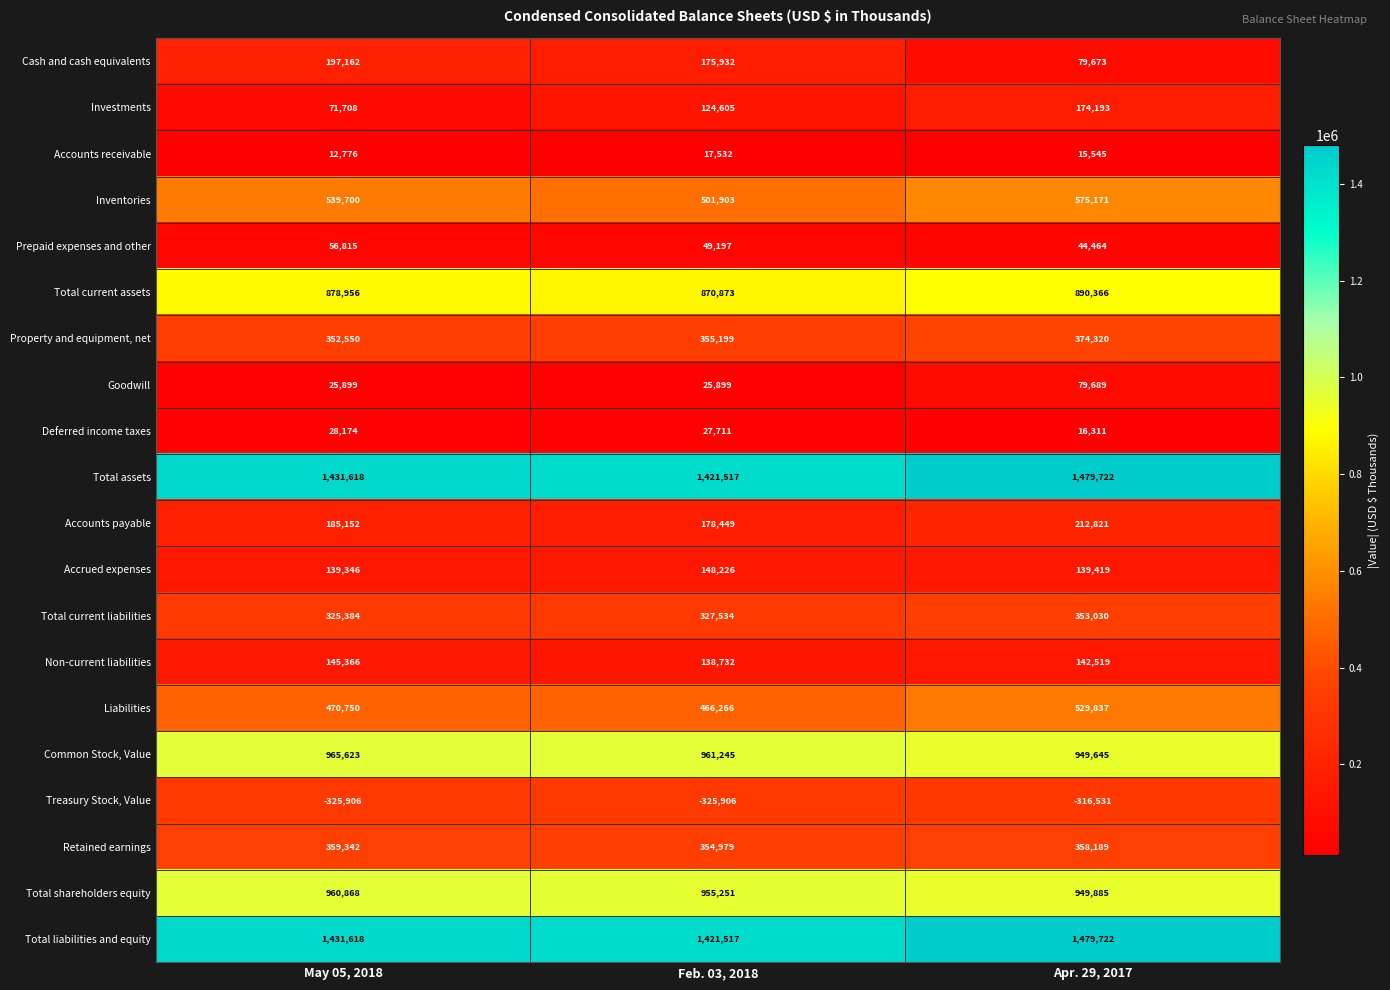

At how many categories does at least one series exceed 593157?

3